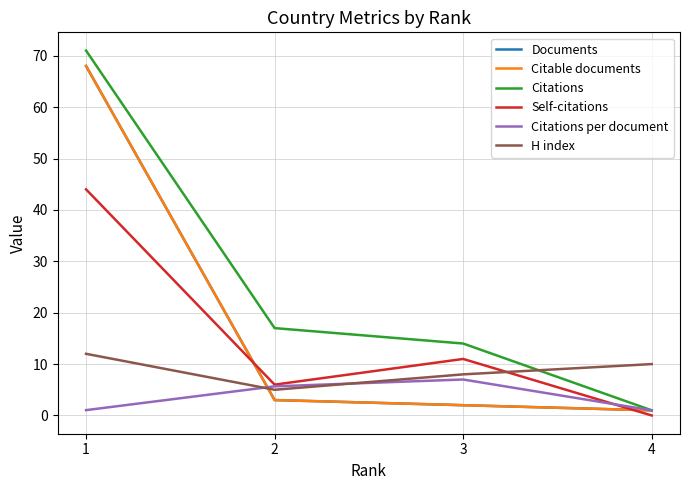

List the series in order of their peak value, lowest first.

Citations per document, H index, Self-citations, Documents, Citable documents, Citations